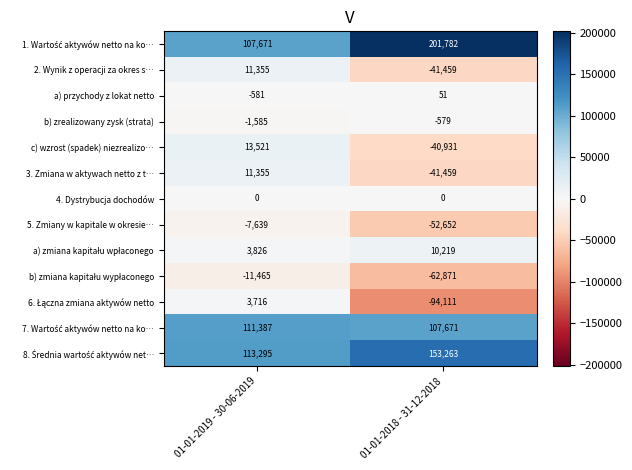

List the labels in order of 3. Zmiana w aktywach netto z t… value, smallest first.

01-01-2018 - 31-12-2018, 01-01-2019 - 30-06-2019